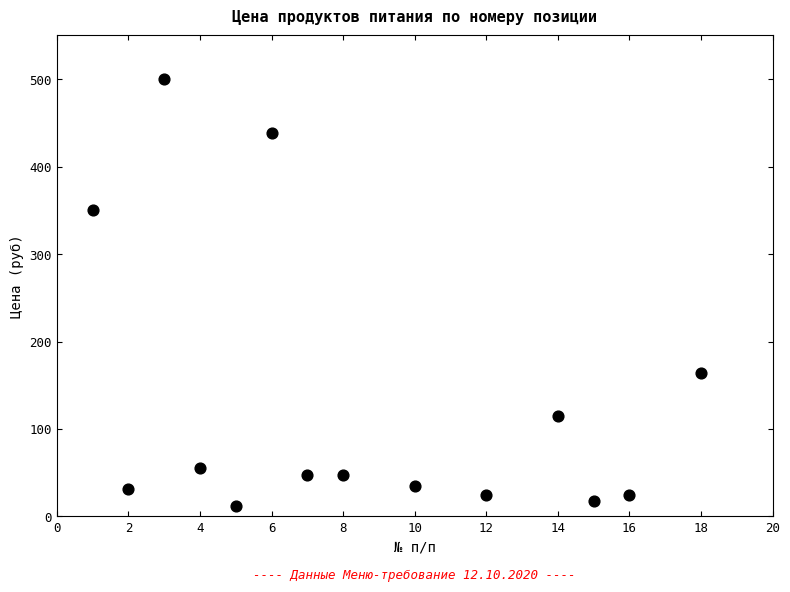

What is the range of X values (max minus min)?

17.0